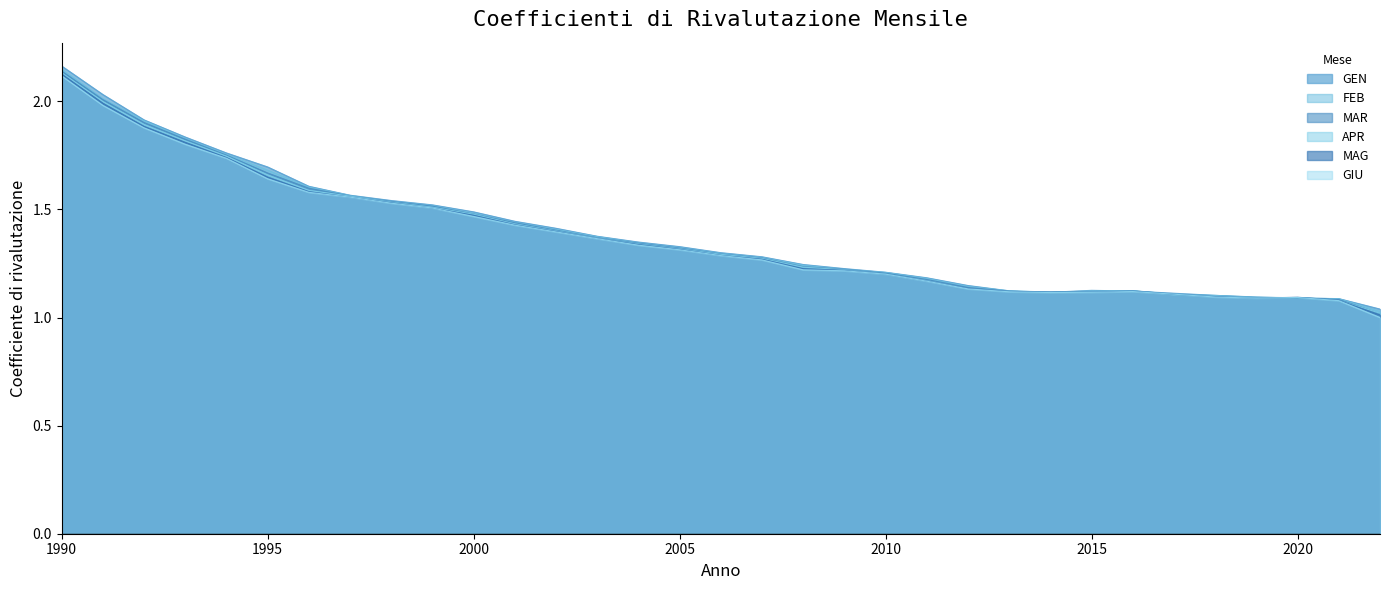

The value of FEB at 2010 is 1.9. True or false?

False